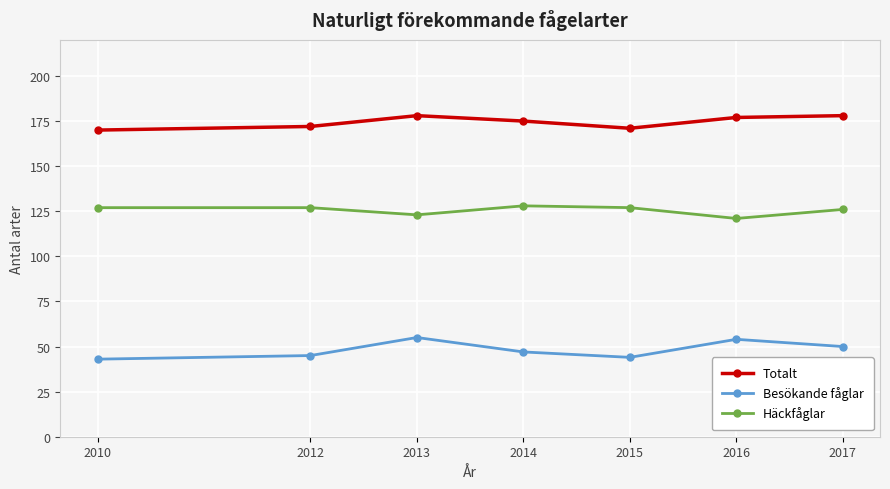

At how many categories does at least one series exceed 69?

7